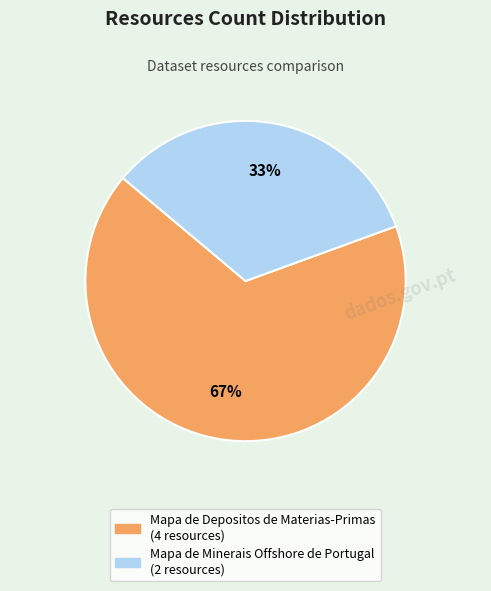

Which slice is the smallest?

Mapa de Minerais Offshore de Portugal